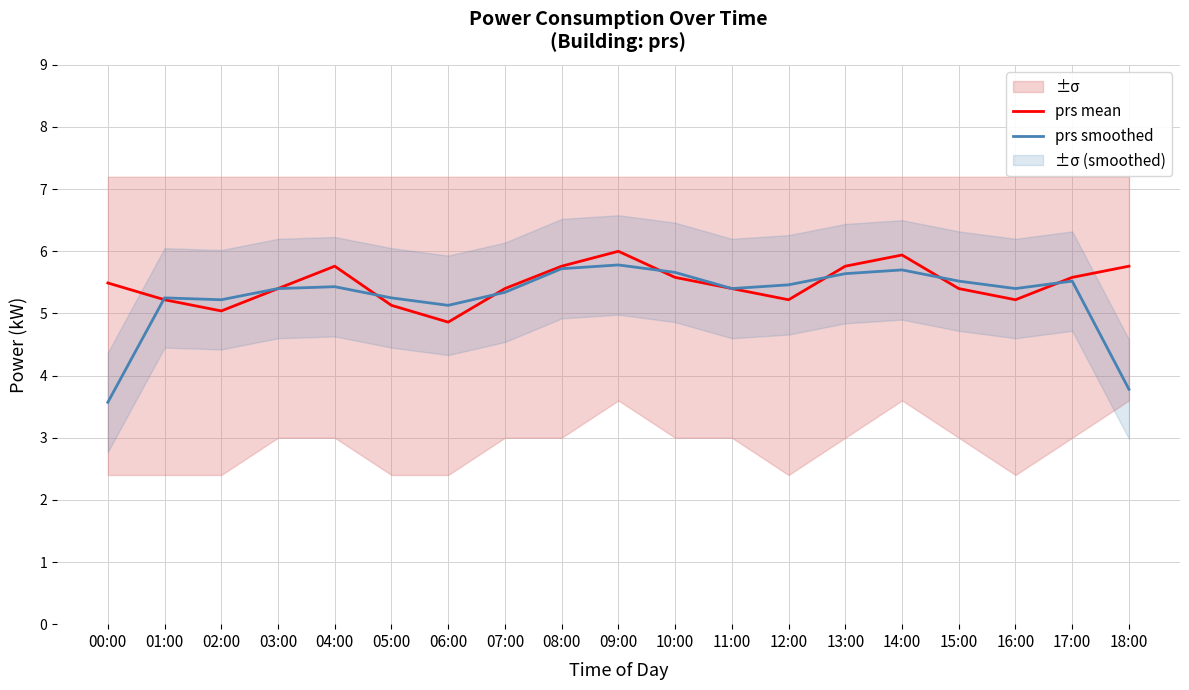

Where is prs smoothed nearest to the value 4?

18:00